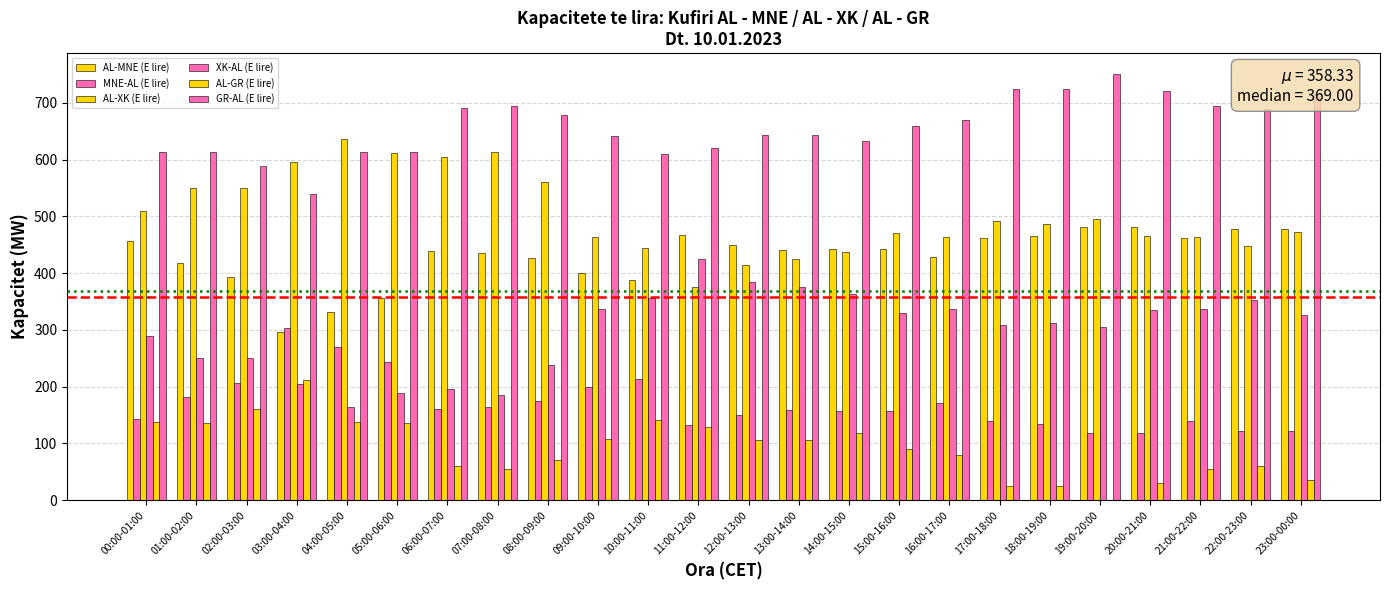

Which series changed the most between 02:00-03:00 and 16:00-17:00?

AL-XK (E lire)